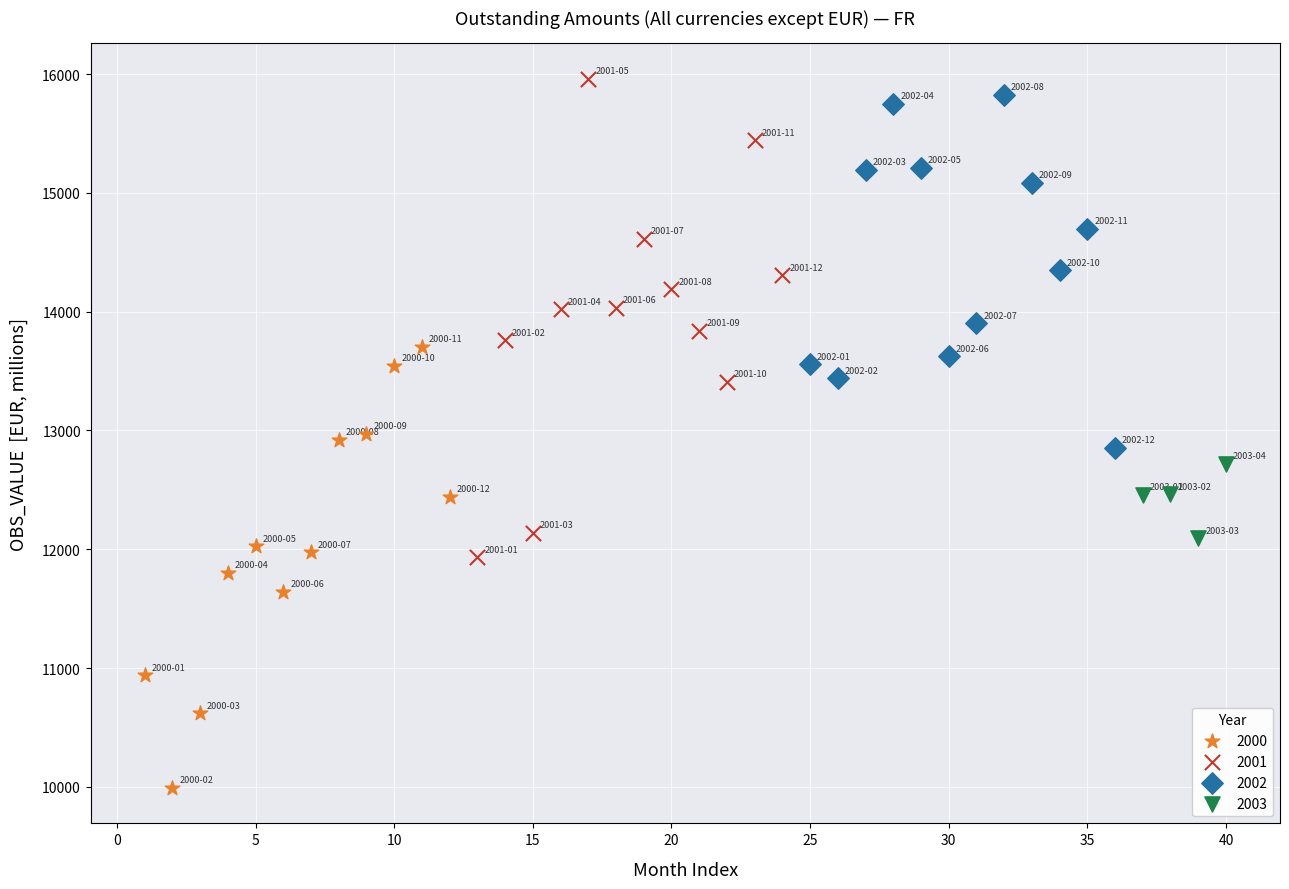

What are all the series names shown in the legend?

2000, 2001, 2002, 2003